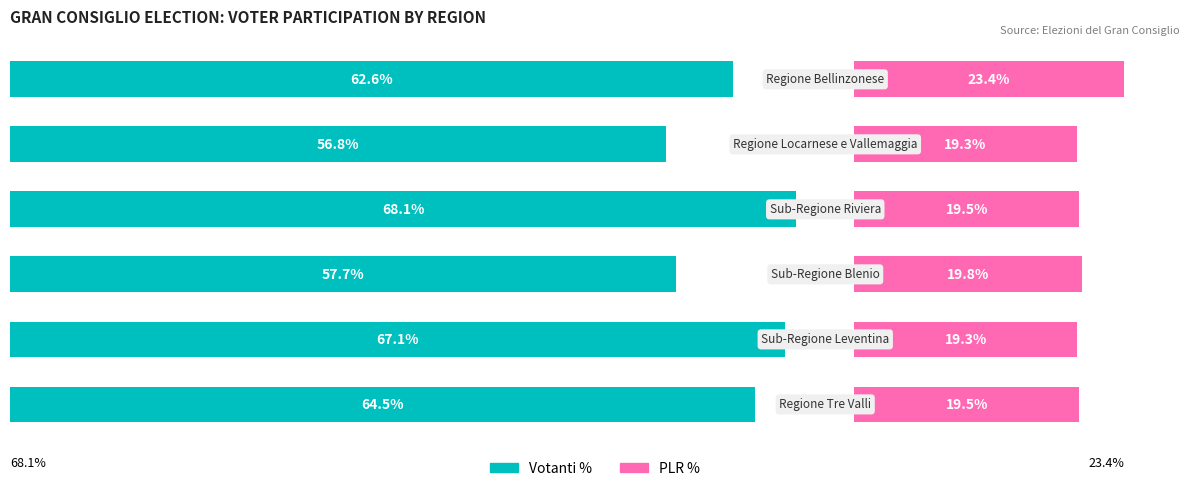

How many groups of bars are there?

6